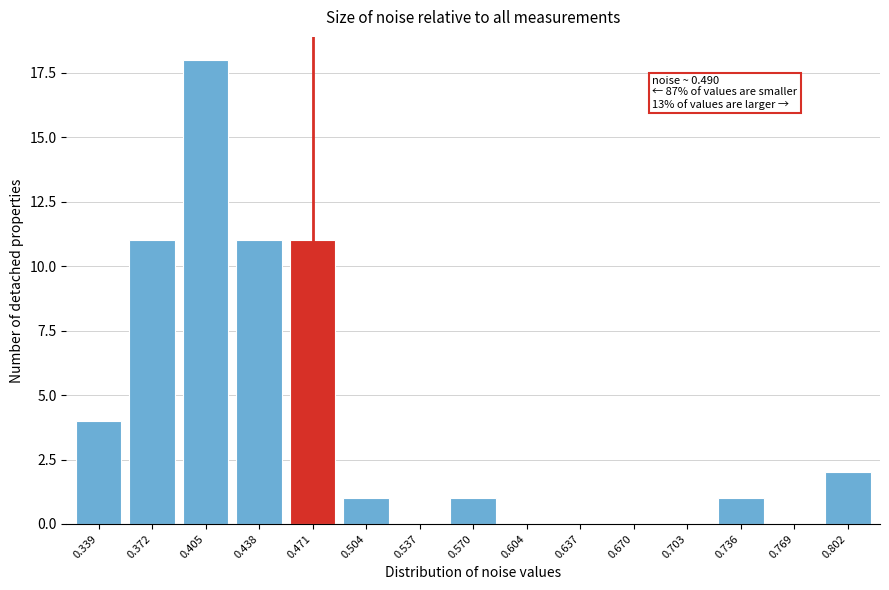

Reading left to right, list all the values displayed in this chart.

0.339=4	0.372=11	0.405=18	0.438=11	0.471=11	0.504=1	0.537=0	0.570=1	0.604=0	0.637=0	0.670=0	0.703=0	0.736=1	0.769=0	0.802=2